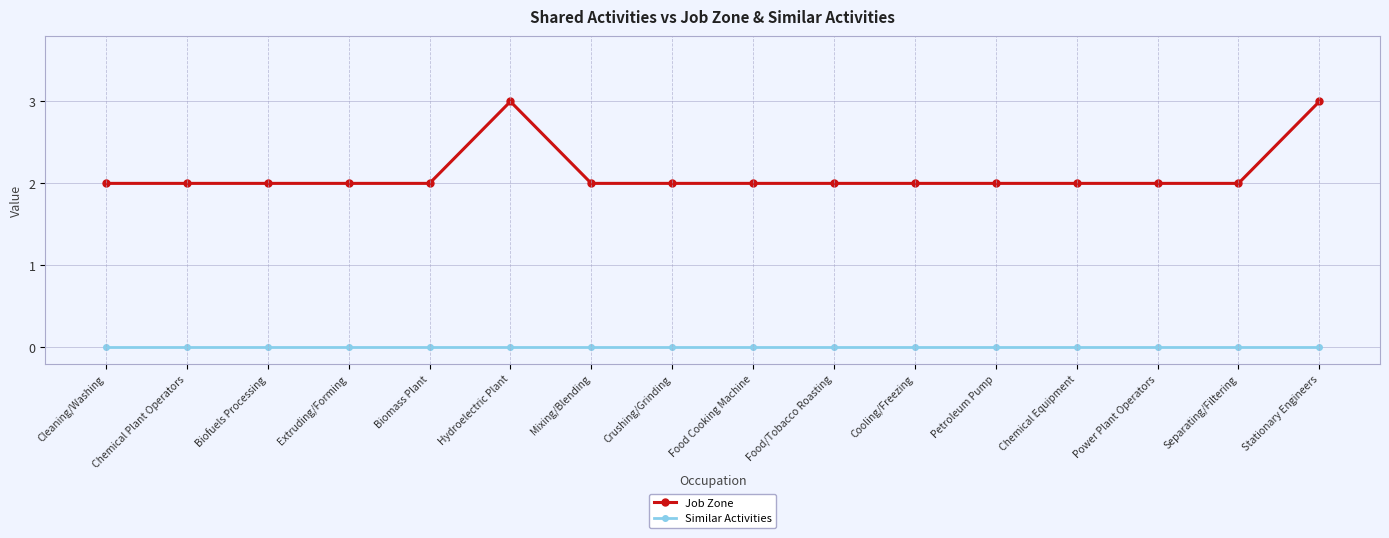

What position from the right is Power Plant Operators?

3